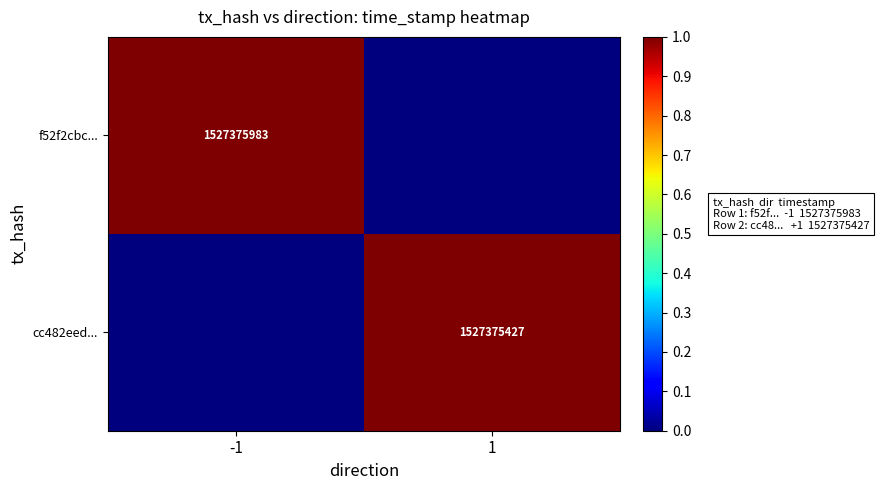

The value of f52f2cbc... at -1 is 1527375983. True or false?

True